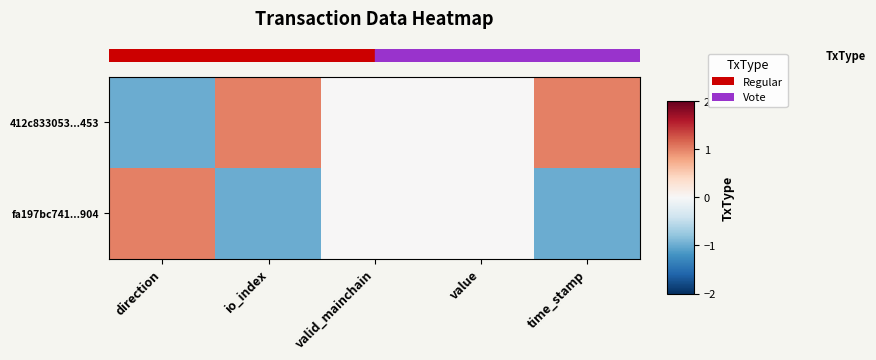

Rank the series by their average value, from lowest to highest.

row_1, row_0